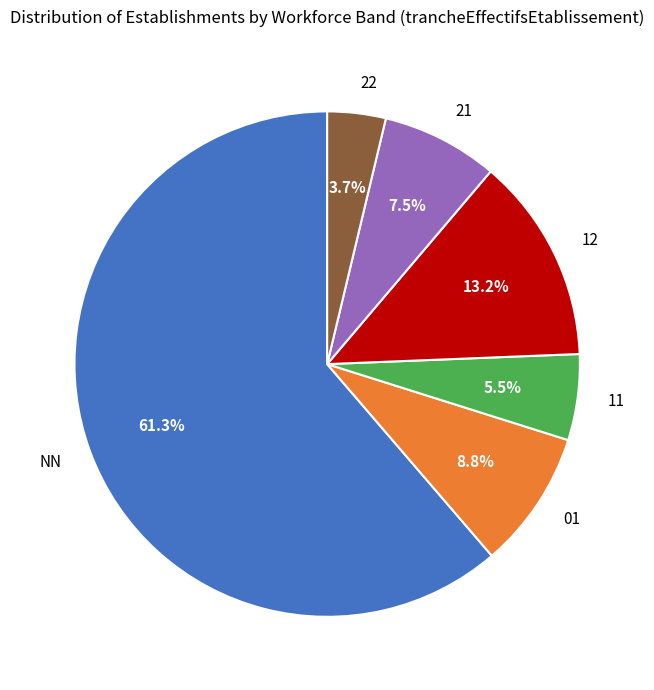

Which slice represents more than half of the pie?

NN